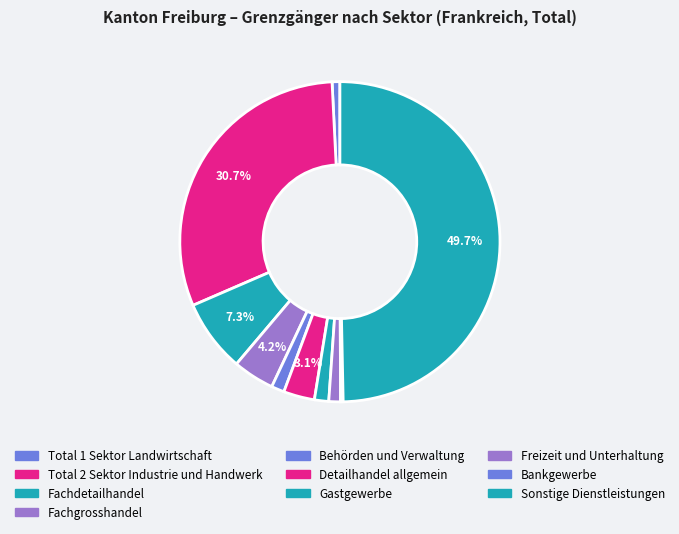

Count the number of slices in the pie.

10